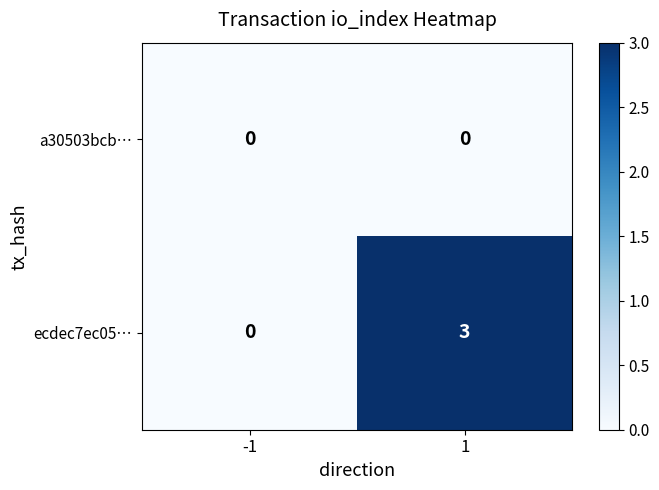

At 1, list the series in order from largest to smallest.

ecdec7ec05…, a30503bcb…